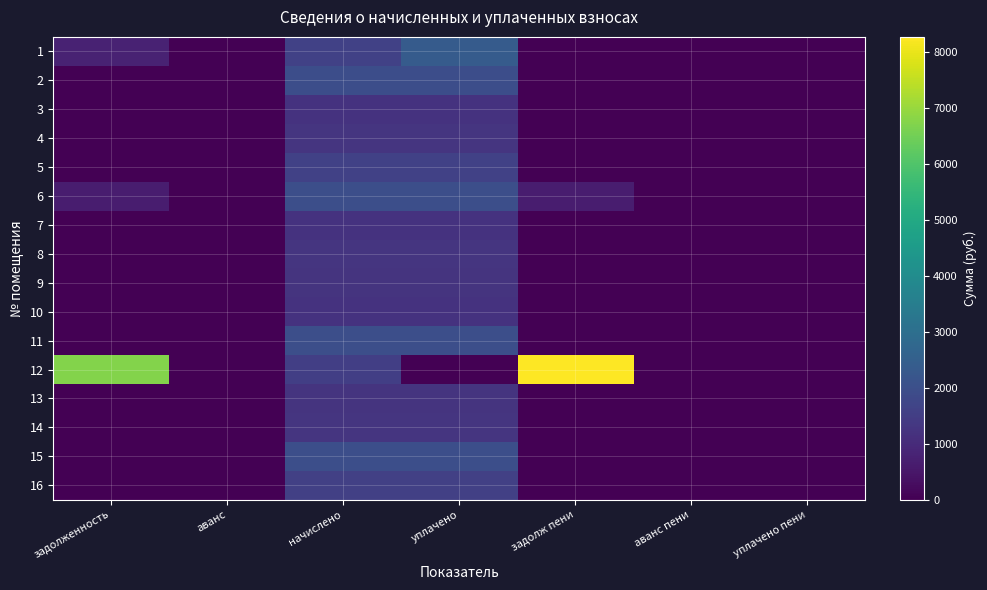

Reading left to right, transcribe all the data shown in this chart.

1: задолженность=806.2	аванс=0.0	начислено=1602.0	уплачено=2381.3	задолж пени=26.9	аванс пени=0.0	уплачено пени=6.3
2: задолженность=0.0	аванс=0.0	начислено=1961.3	уплачено=1961.3	задолж пени=0.0	аванс пени=0.0	уплачено пени=0.0
3: задолженность=0.0	аванс=0.0	начислено=1209.8	уплачено=1209.8	задолж пени=0.0	аванс пени=0.0	уплачено пени=0.0
4: задолженность=0.0	аванс=0.0	начислено=1261.1	уплачено=1261.1	задолж пени=0.0	аванс пени=0.0	уплачено пени=0.0
5: задолженность=0.0	аванс=0.0	начислено=1598.4	уплачено=1598.4	задолж пени=0.0	аванс пени=0.0	уплачено пени=0.0
6: задолженность=663.5	аванс=0.0	начислено=1990.7	уплачено=1990.7	задолж пени=663.5	аванс пени=0.0	уплачено пени=0.0
7: задолженность=0.0	аванс=0.0	начислено=1209.8	уплачено=1209.8	задолж пени=0.0	аванс пени=0.0	уплачено пени=0.0
8: задолженность=0.0	аванс=0.0	начислено=1283.1	уплачено=1283.1	задолж пени=0.0	аванс пени=0.0	уплачено пени=0.0
9: задолженность=0.0	аванс=0.0	начислено=1257.5	уплачено=1257.5	задолж пени=0.0	аванс пени=0.0	уплачено пени=0.0
10: задолженность=0.0	аванс=0.0	начислено=1224.5	уплачено=1224.5	задолж пени=0.0	аванс пени=0.0	уплачено пени=0.0
11: задолженность=0.0	аванс=0.0	начислено=1983.3	уплачено=1983.3	задолж пени=0.0	аванс пени=0.0	уплачено пени=0.0
12: задолженность=6741.9	аванс=0.0	начислено=1528.7	уплачено=0.0	задолж пени=8270.6	аванс пени=0.0	уплачено пени=0.0
13: задолженность=0.0	аванс=0.0	начислено=1253.8	уплачено=1253.8	задолж пени=0.0	аванс пени=0.0	уплачено пени=0.0
14: задолженность=0.0	аванс=0.0	начислено=1283.1	уплачено=1283.1	задолж пени=0.0	аванс пени=0.0	уплачено пени=0.0
15: задолженность=0.0	аванс=0.0	начислено=2001.6	уплачено=2001.6	задолж пени=0.0	аванс пени=0.0	уплачено пени=0.0
16: задолженность=0.0	аванс=0.0	начислено=1554.4	уплачено=1554.4	задолж пени=0.0	аванс пени=0.0	уплачено пени=0.0